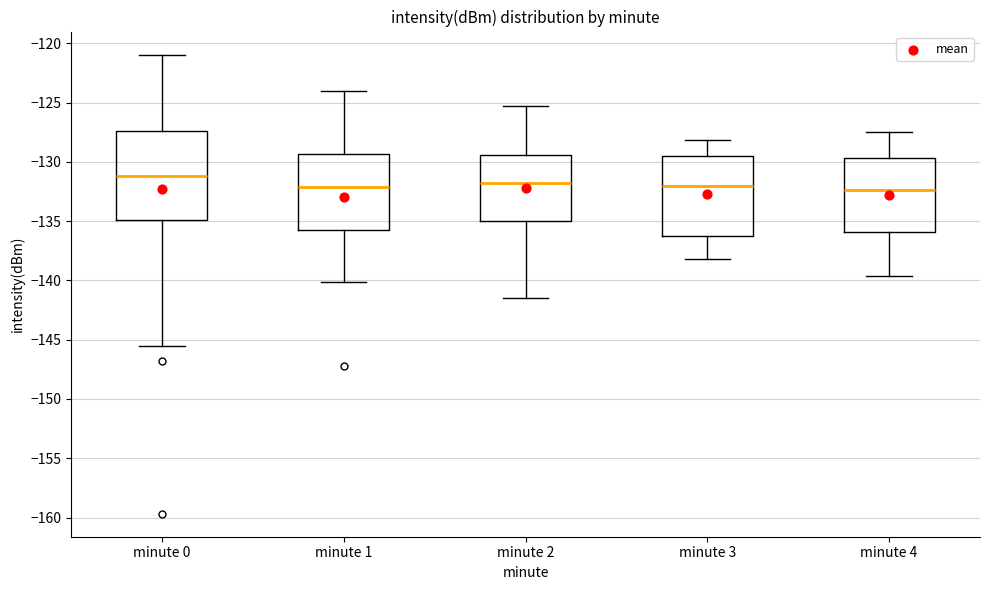

Reading left to right, transcribe this box plot: for each box, give where its median line is, the range the box spans, and where its two whiskers end, as read against the y-axis. The values are not printed on the chart, so give them approximately, as read against the axis.

minute 0: median -131.0, box -135.0 to -127.5, whiskers -145.5 to -121.0
minute 1: median -132.0, box -135.5 to -129.5, whiskers -140.0 to -124.0
minute 2: median -132.0, box -135.0 to -129.5, whiskers -141.5 to -125.5
minute 3: median -132.0, box -136.0 to -129.5, whiskers -138.0 to -128.0
minute 4: median -132.5, box -136.0 to -129.5, whiskers -139.5 to -127.5